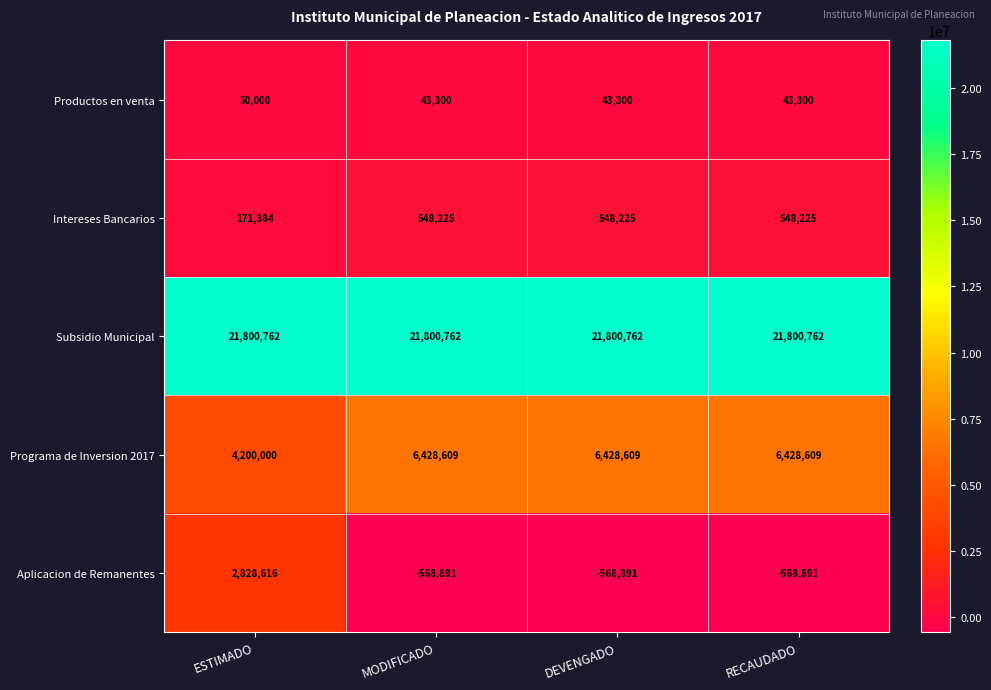

List the series in order of their peak value, lowest first.

Productos en venta, Intereses Bancarios, Aplicacion de Remanentes, Programa de Inversion 2017, Subsidio Municipal